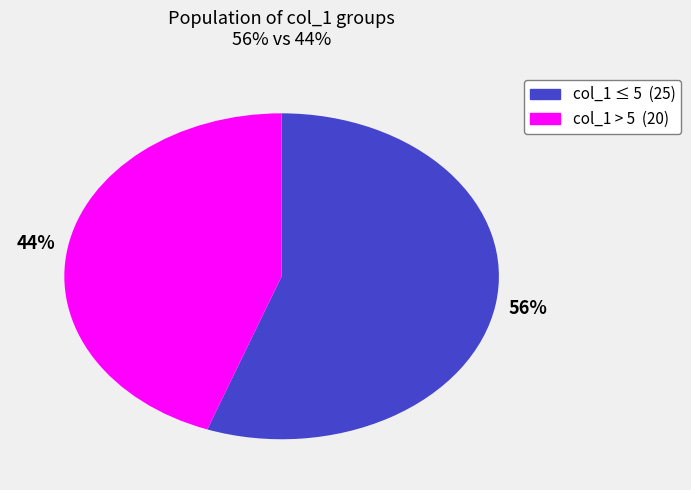

Does any single category account for the majority?

Yes